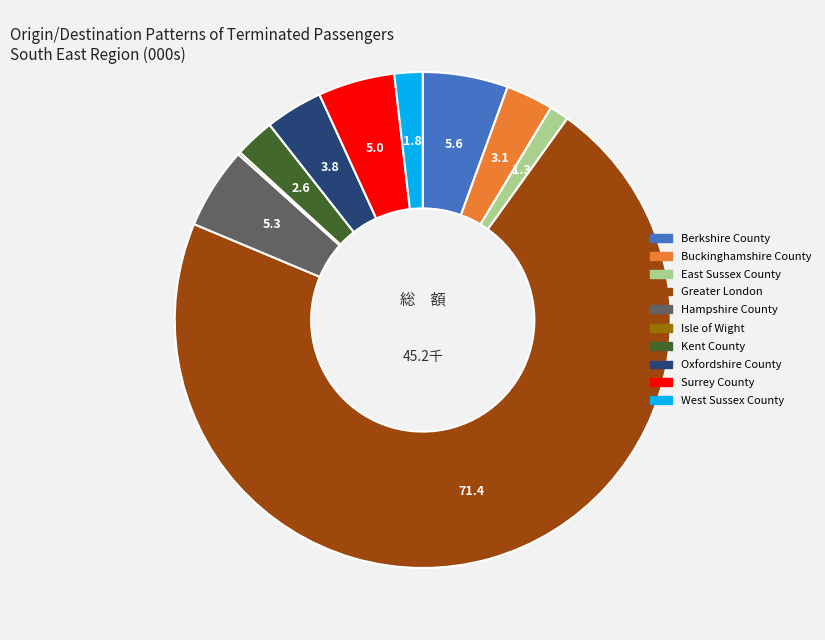

The Hampshire County slice represents 1% of the pie. True or false?

False